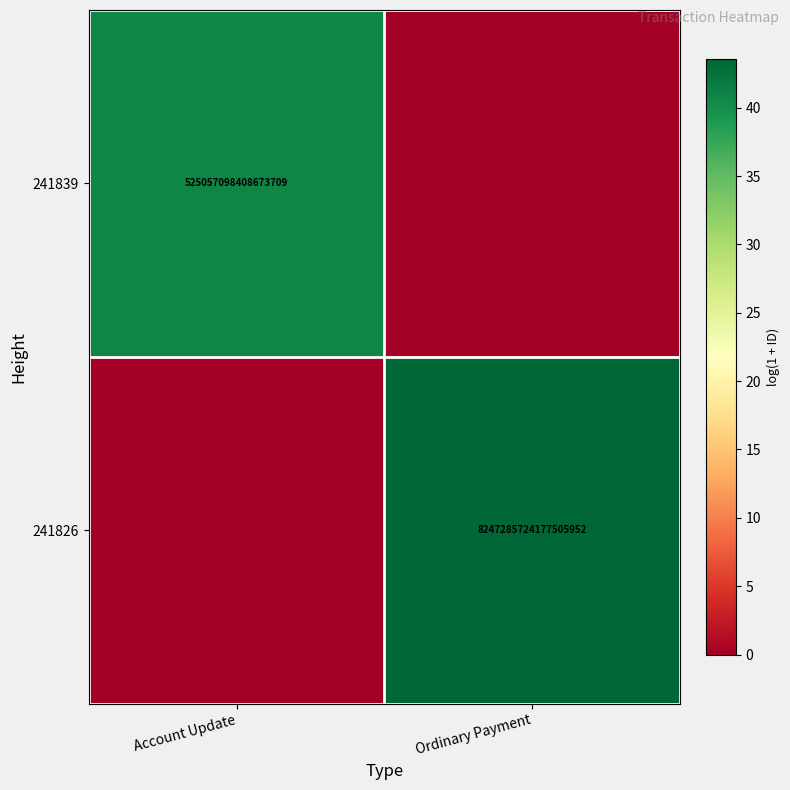

True or false: 241839 has a value of 525057098408673728 at Account Update.

True